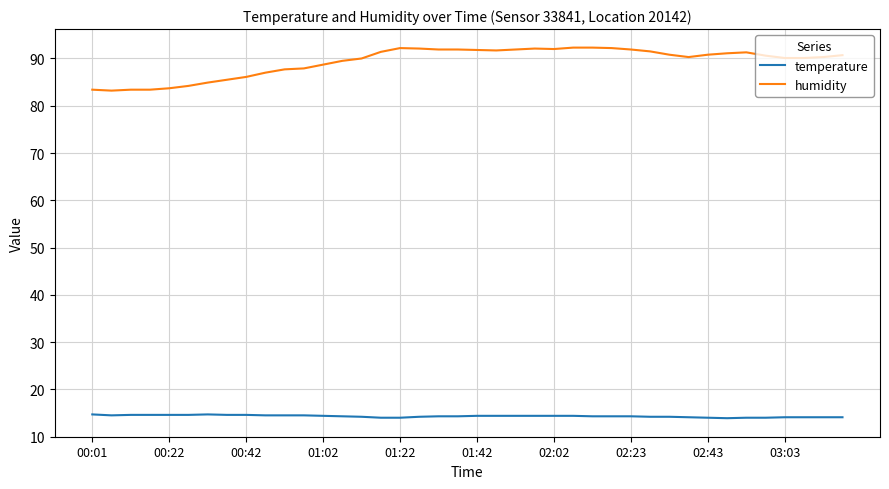

What is the greatest value displayed?

92.3